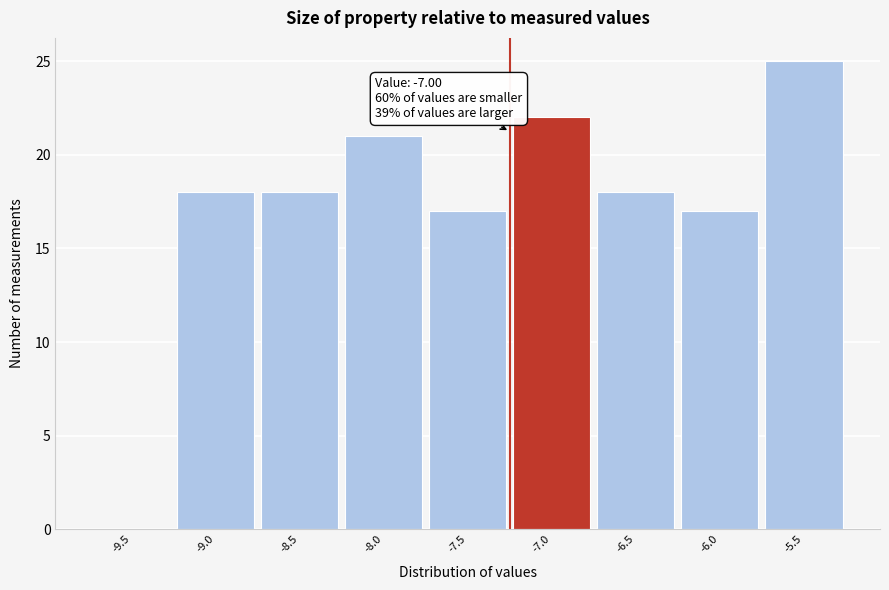

Reading right to left, extract all data points from this chart.

-5.5=25	-6.0=17	-6.5=18	-7.0=22	-7.5=17	-8.0=21	-8.5=18	-9.0=18	-9.5=0